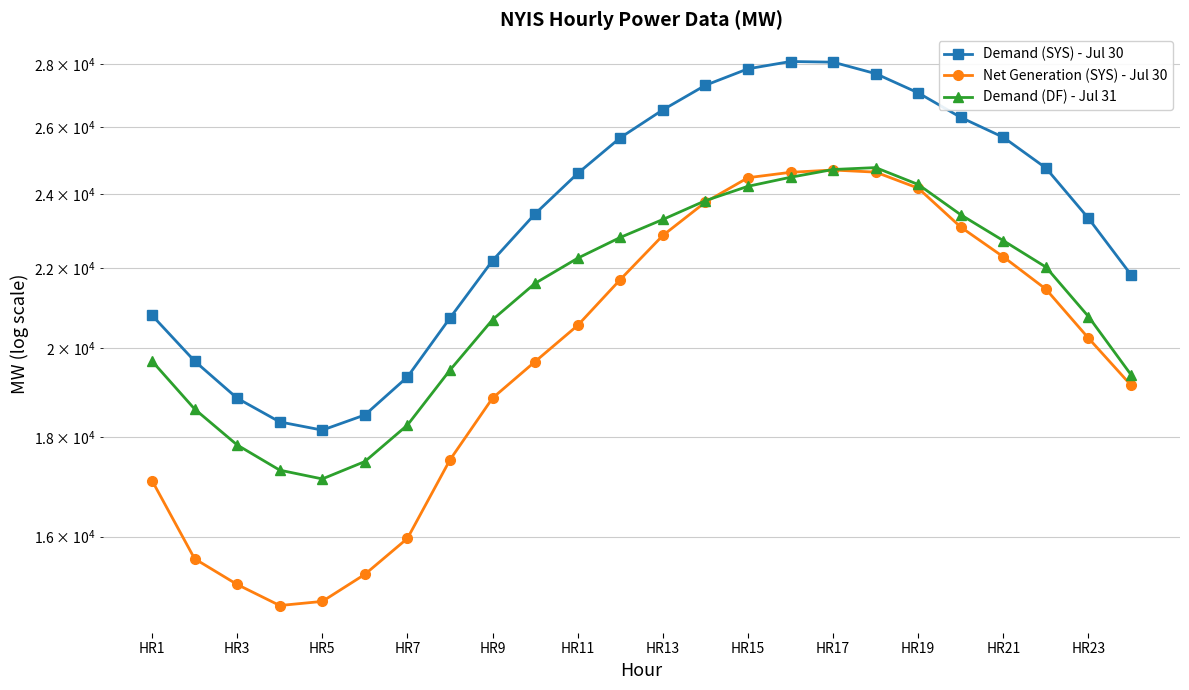

At HR15, list the series in order from largest to smallest.

Demand (SYS) - Jul 30, Net Generation (SYS) - Jul 30, Demand (DF) - Jul 31